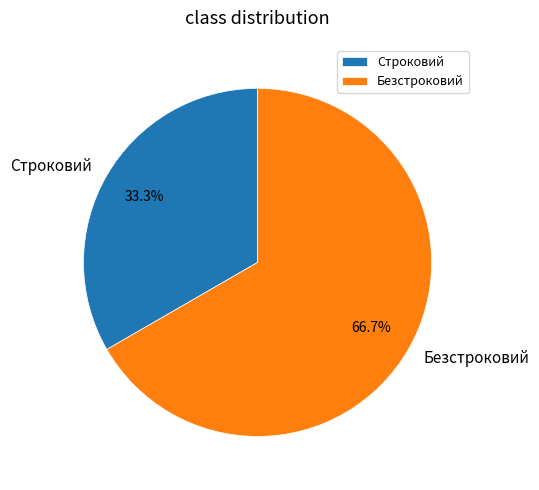

Is it true that Безстроковий is 67% of the pie?

True